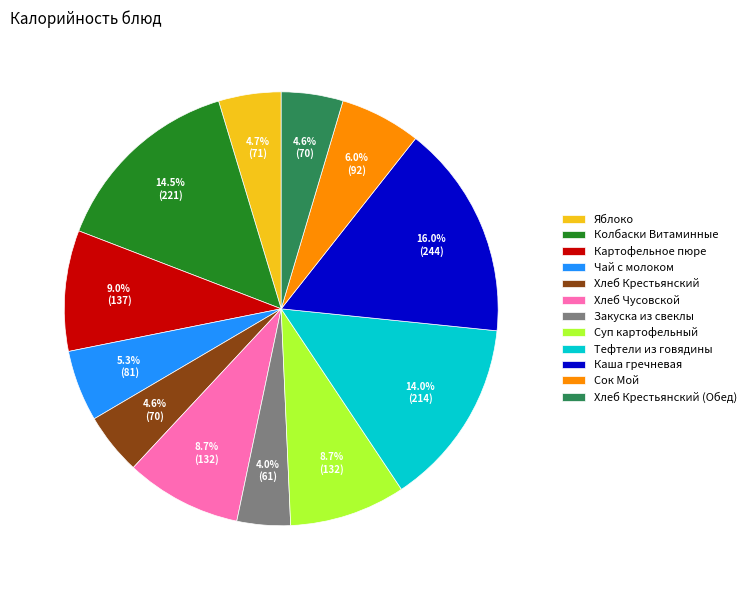

To the nearest percent, what is the average slice percentage?

8%